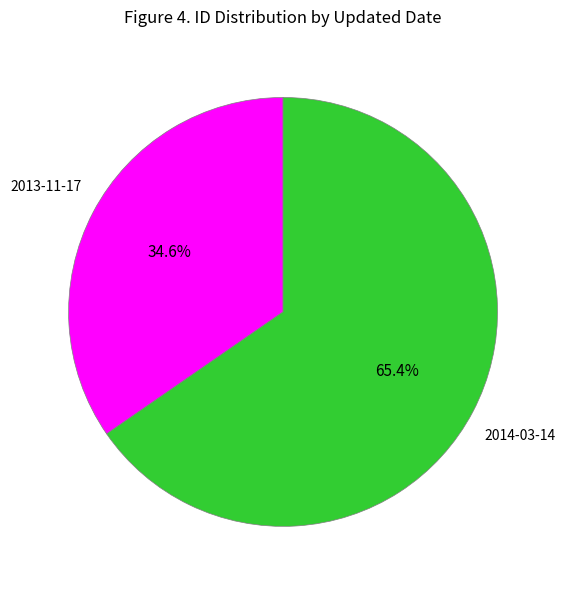

Which slice is the largest?

2014-03-14